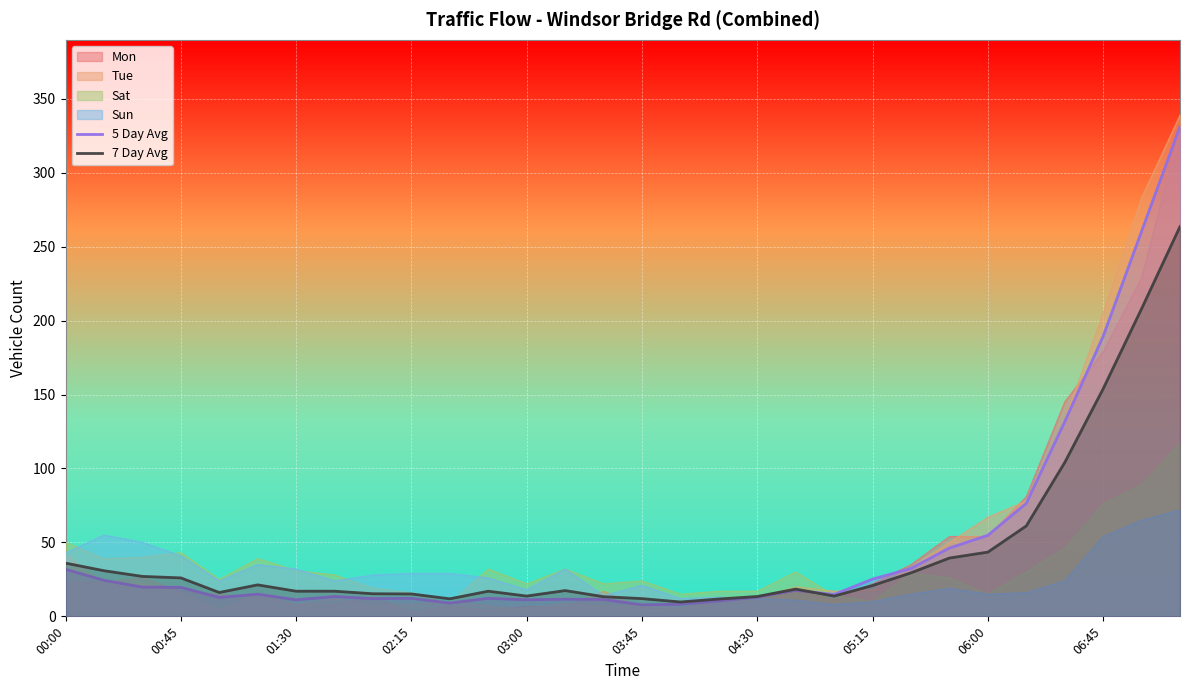

Is it true that Mon equals 54.0 at 06:00?

True